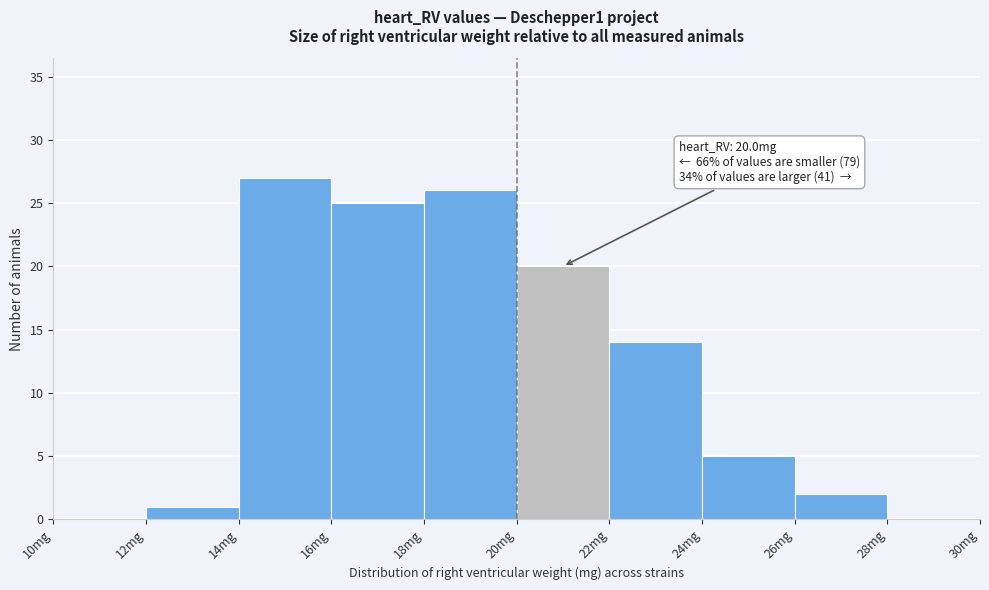

Over which range of the x-axis is the bar tallest?

14 to 16